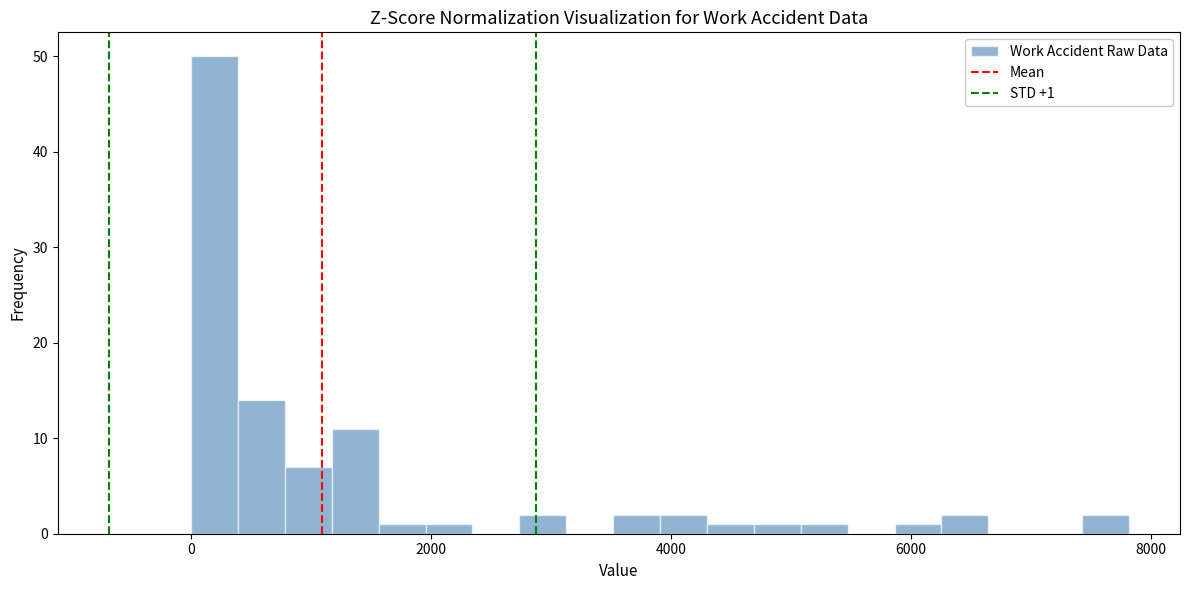

Read against the x-axis, roughly where is the centre of the tallest bar?

200